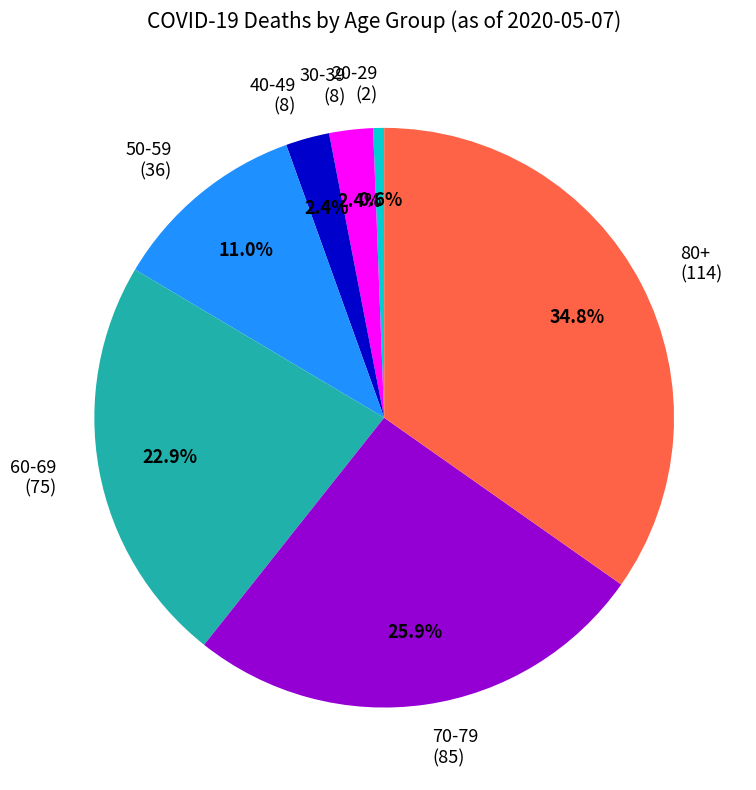

Does 50-59 (36) account for over 50% of the chart?

No